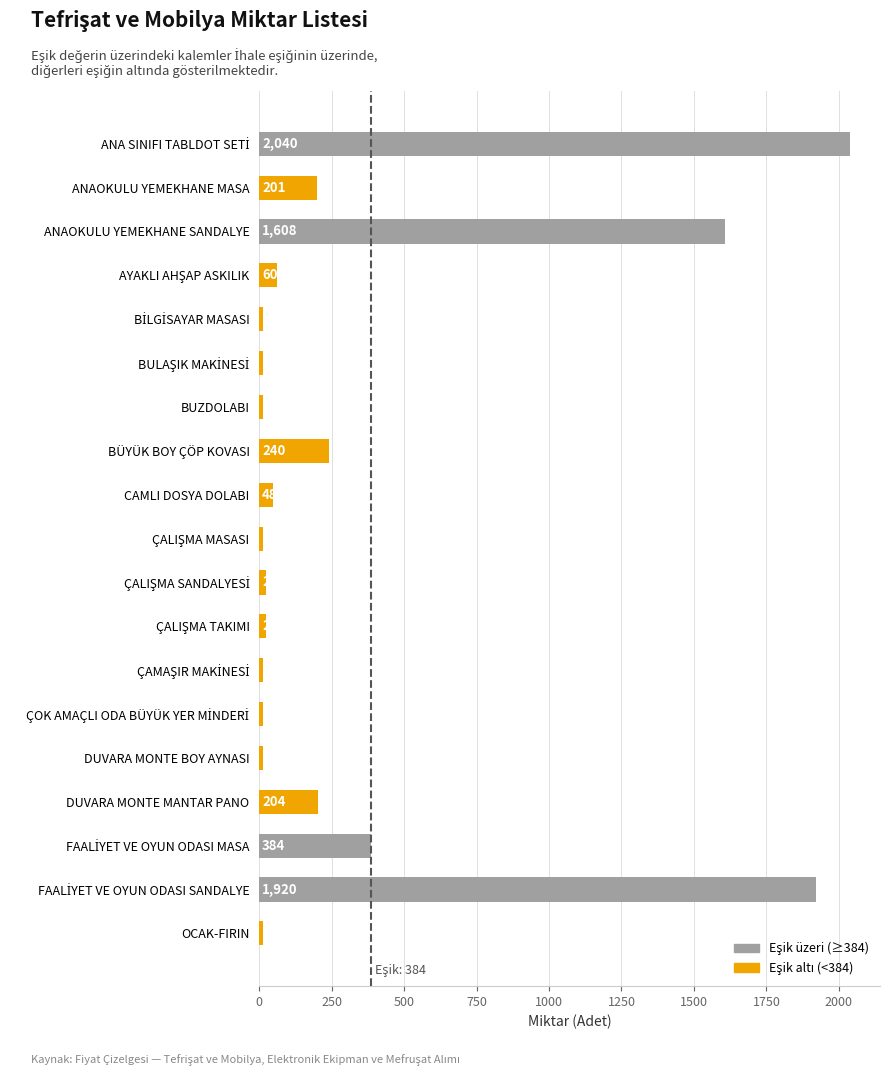

What is the value of the 5th bar from the top?

12